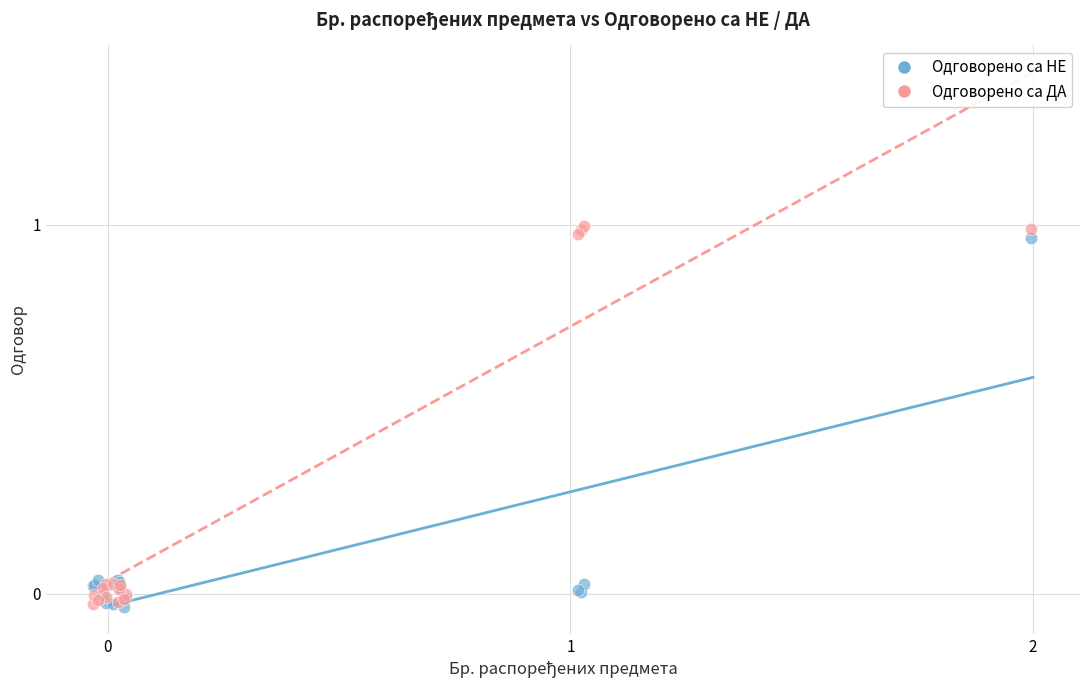

Which series has the largest Y range (max minus min)?

Одговорено са ДА